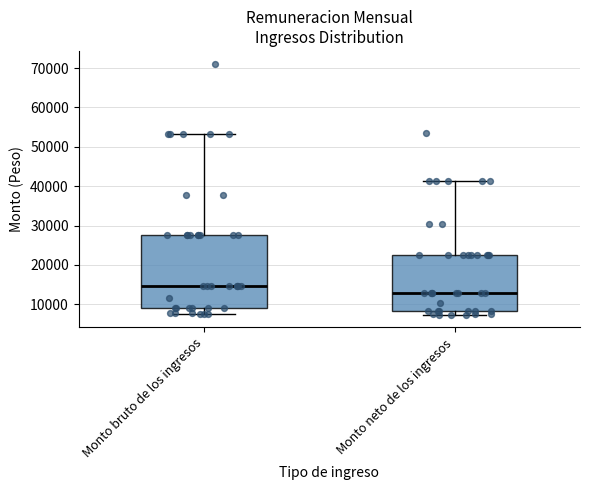

Reading left to right, transcribe this box plot: for each box, give where its median line is, the range the box spans, and where its two whiskers end, as read against the y-axis. The values are not printed on the chart, so give them approximately, as read against the axis.

Monto bruto de los ingresos: median 15000, box 9000 to 28000, whiskers 7000 to 53000
Monto neto de los ingresos: median 13000, box 8000 to 23000, whiskers 7000 to 41000